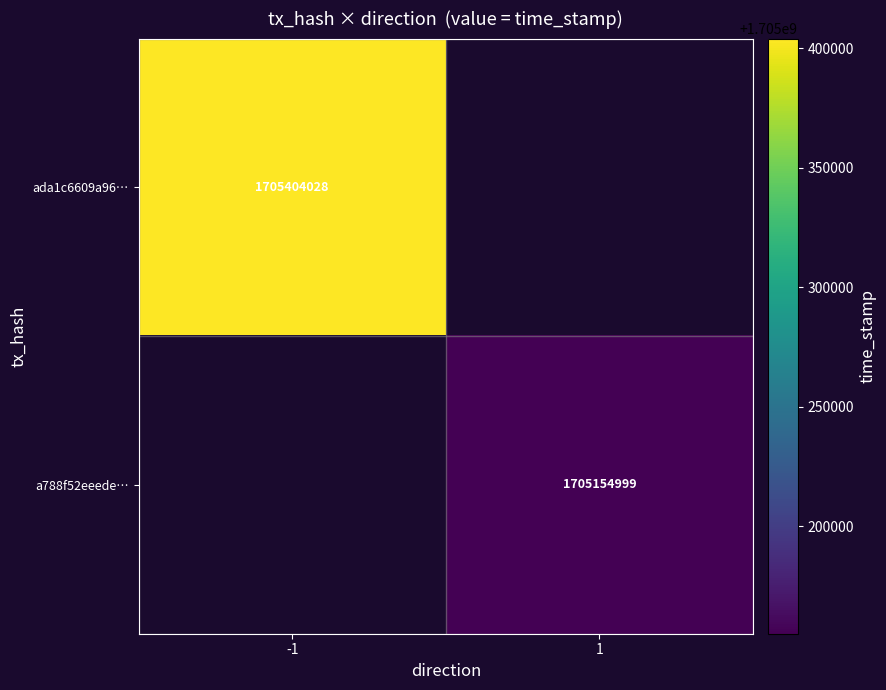

The value of ada1c6609a96… at -1 is 2688200504. True or false?

False